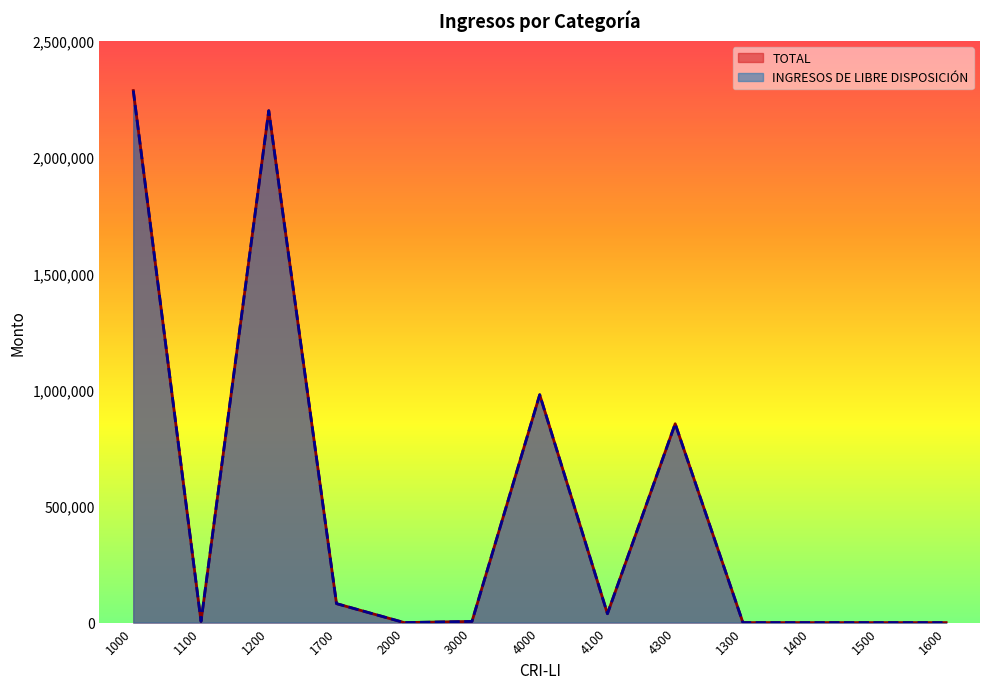

True or false: INGRESOS DE LIBRE DISPOSICIÓN and TOTAL cross at least once.

False